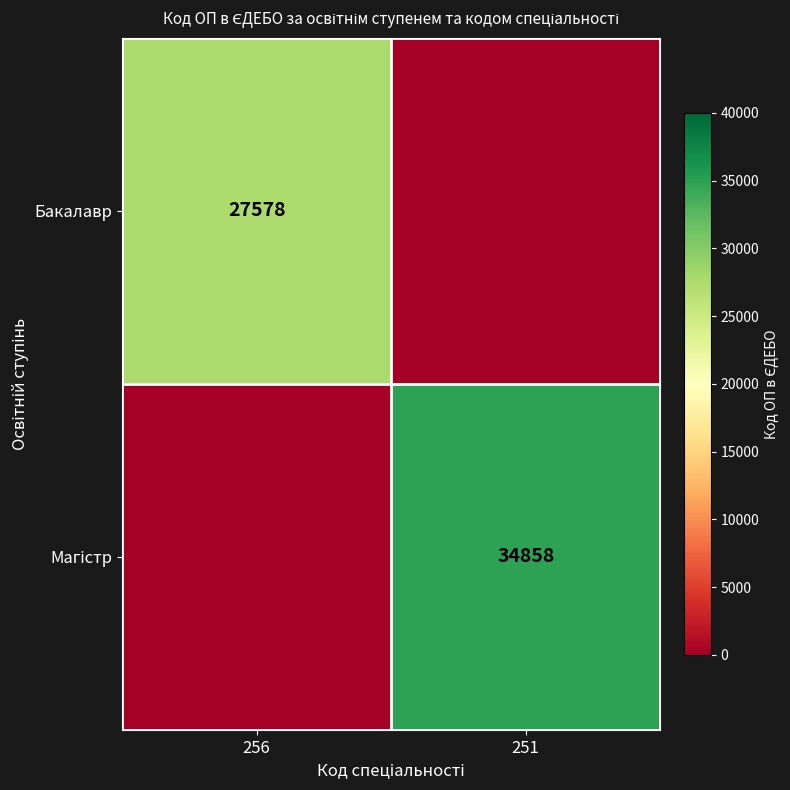

The Бакалавр series shows 27578 at 256. True or false?

True